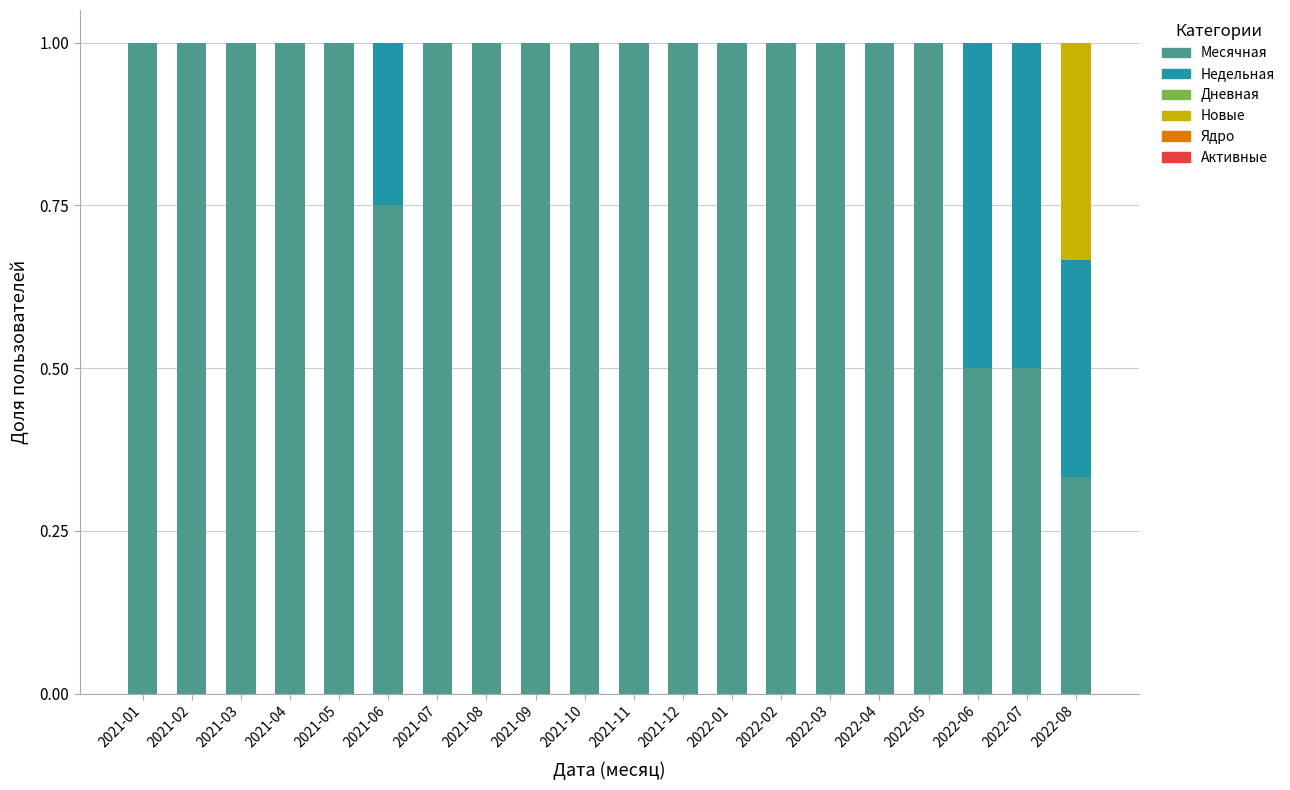

True or false: Месячная has a value of 0.5 at 2021-03.

False